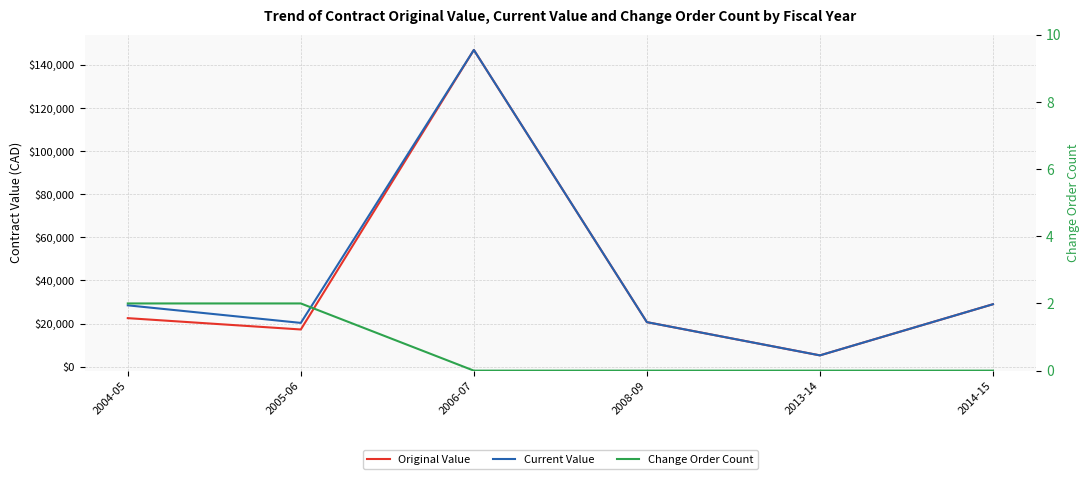

How many data points in Original Value are above 22500?

2